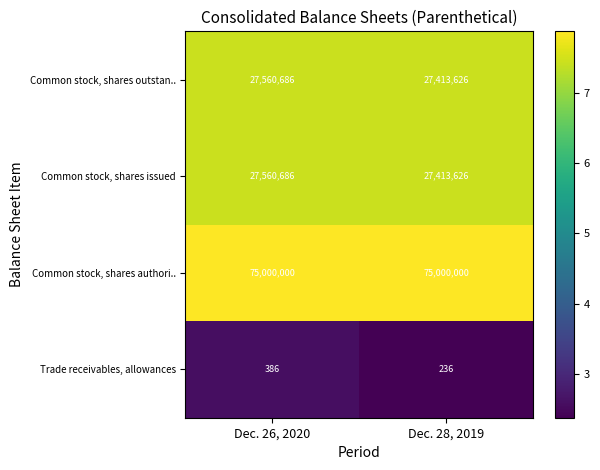

Rank the categories by Trade receivables, allowances value from highest to lowest.

Dec. 26, 2020, Dec. 28, 2019